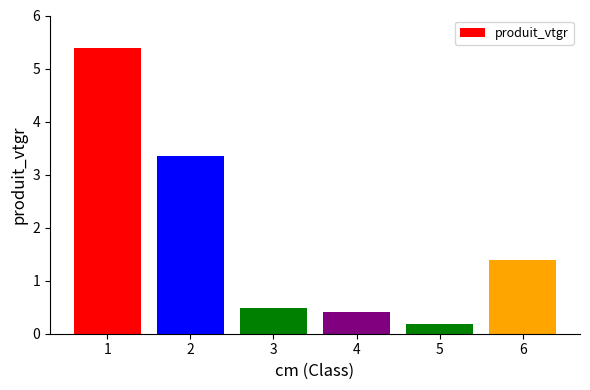

Where is the data nearest to the value 2?

6